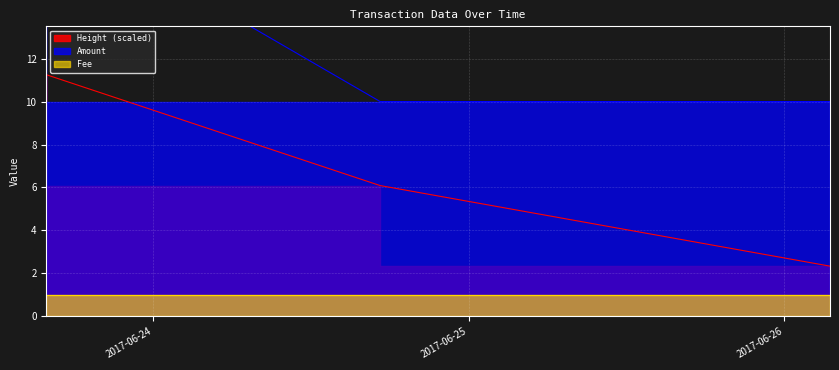

Does the chart display data point markers on the line(s)?

No